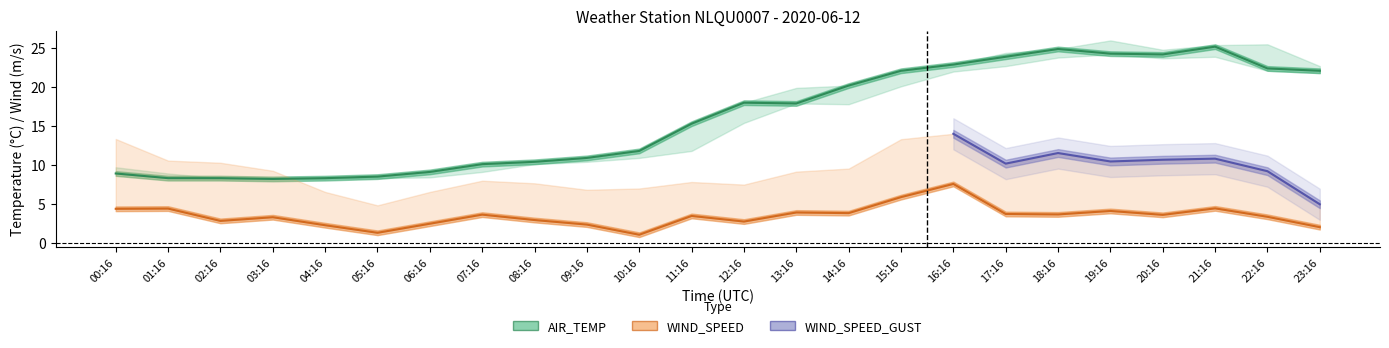

True or false: WIND_SPEED and AIR_TEMP_MIN cross at least once.

False